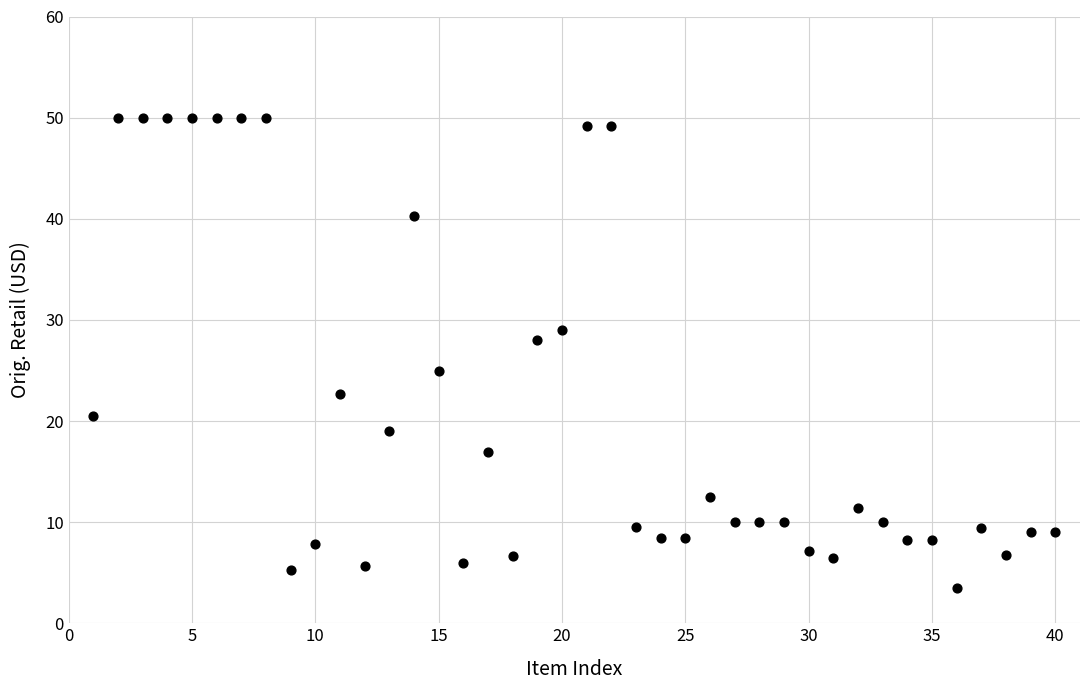

What is the range of X values (max minus min)?

39.0